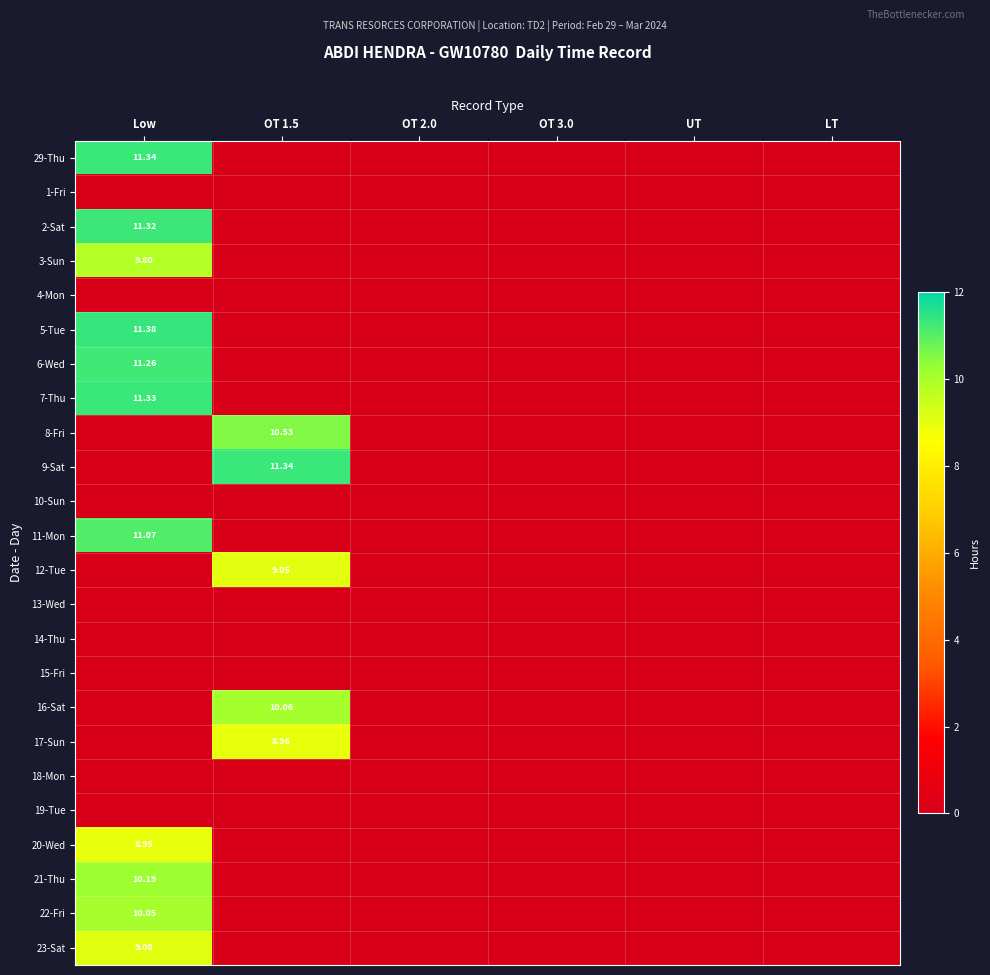

What is the sum of all 8-Fri values?

10.5